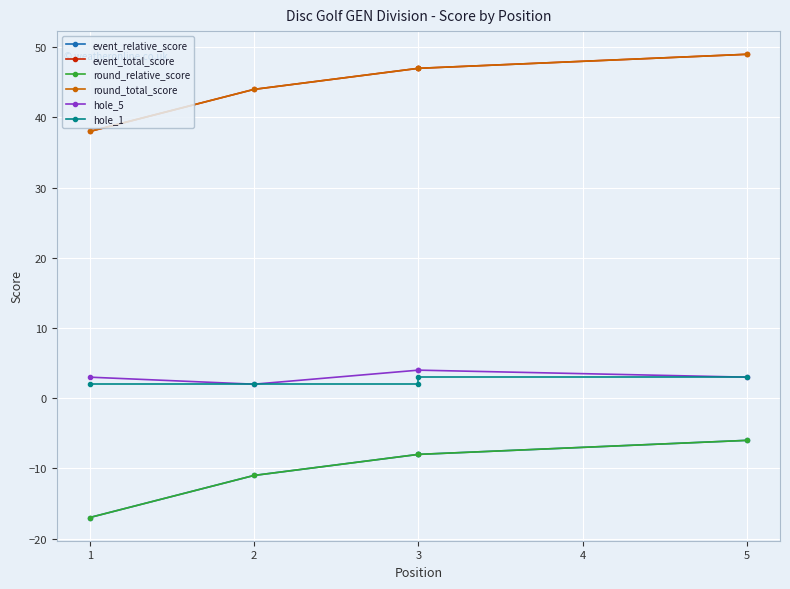

How many lines are shown in the chart?

6